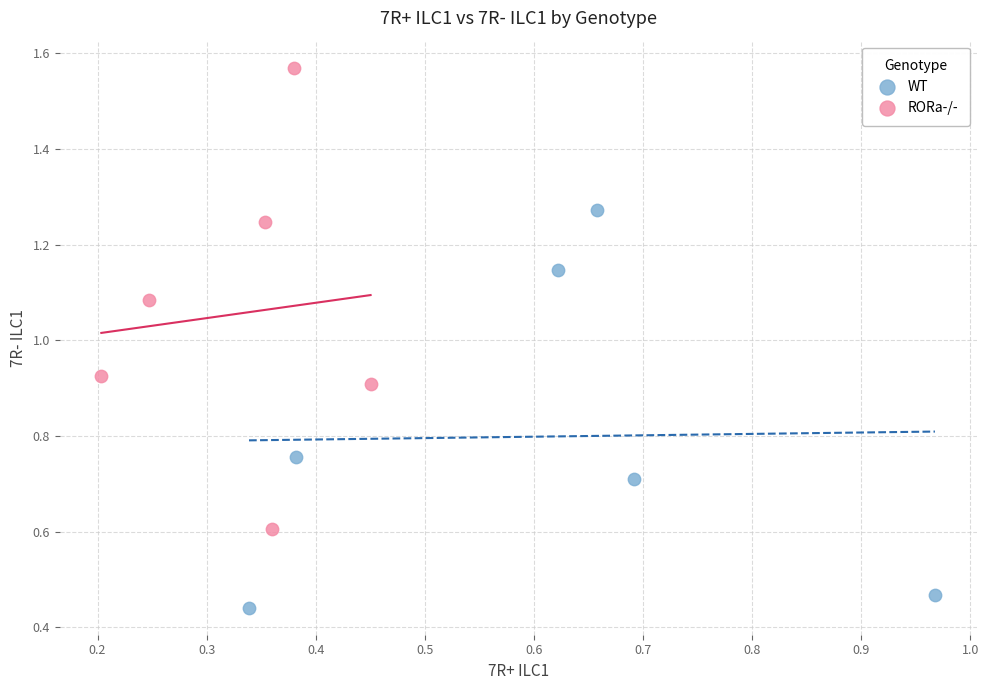

Which series contains the lowest Y value?

WT